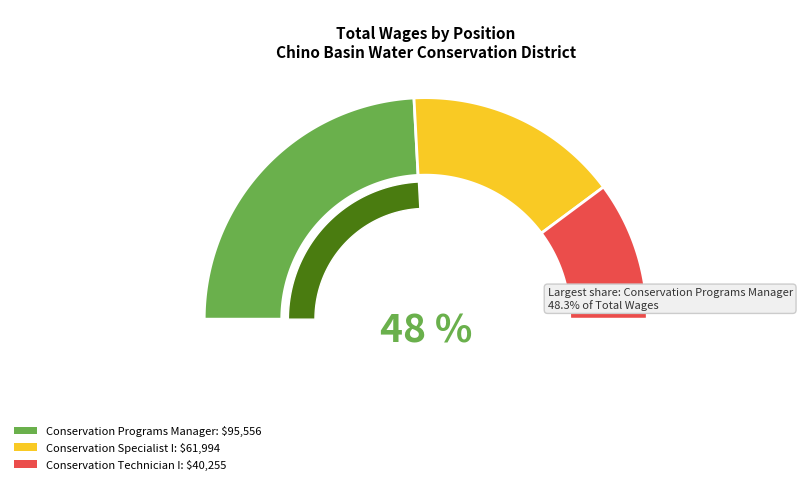

What is the total percentage of Conservation Technician I and Conservation Programs Manager?

68.7%